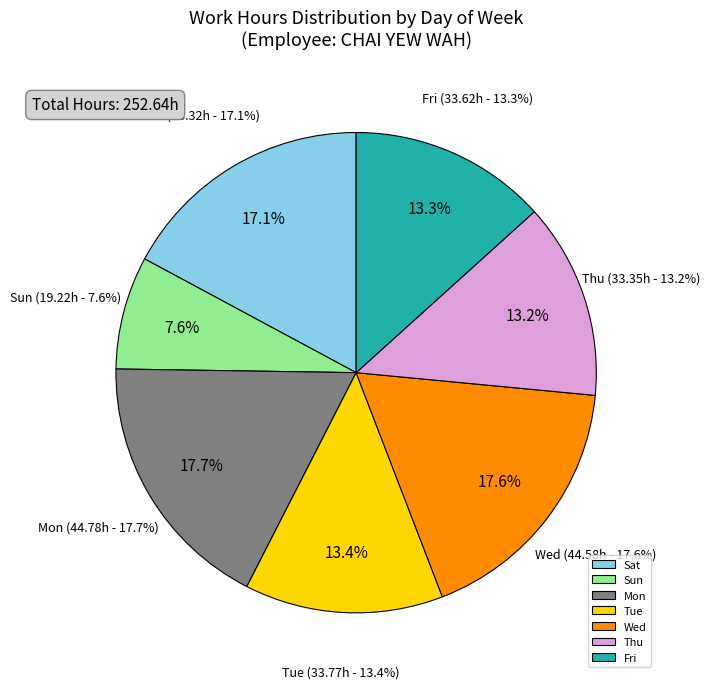

The Mon slice represents 25% of the pie. True or false?

False